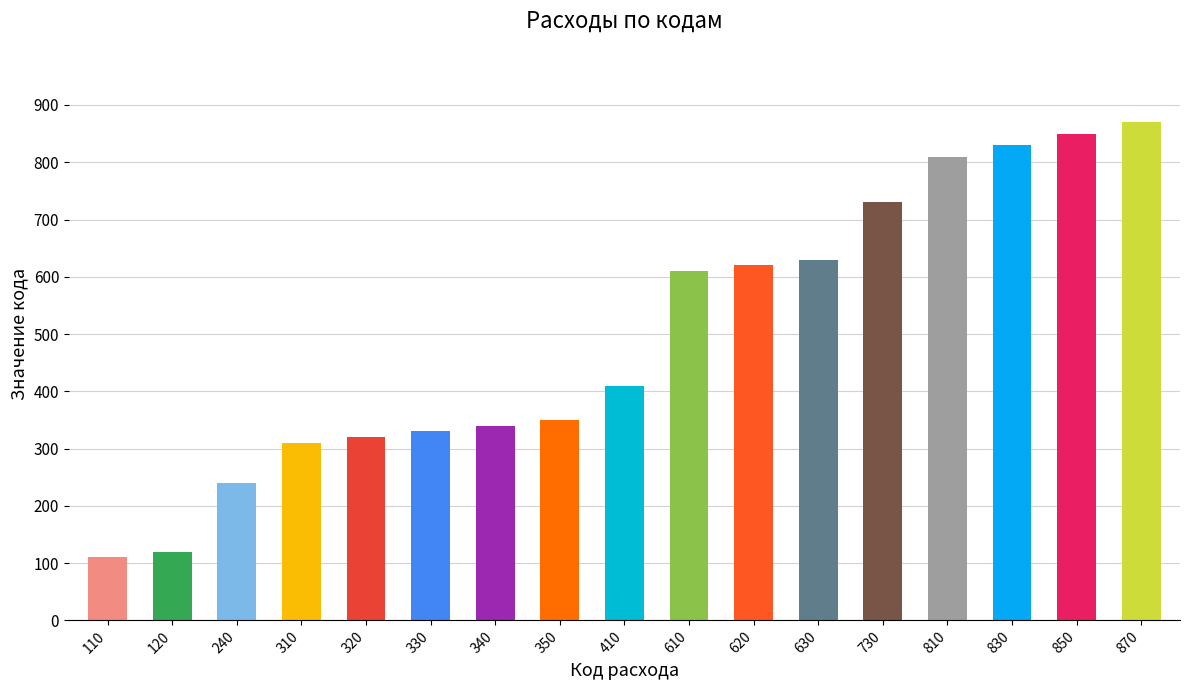

At which label is the value closest to 490?

410